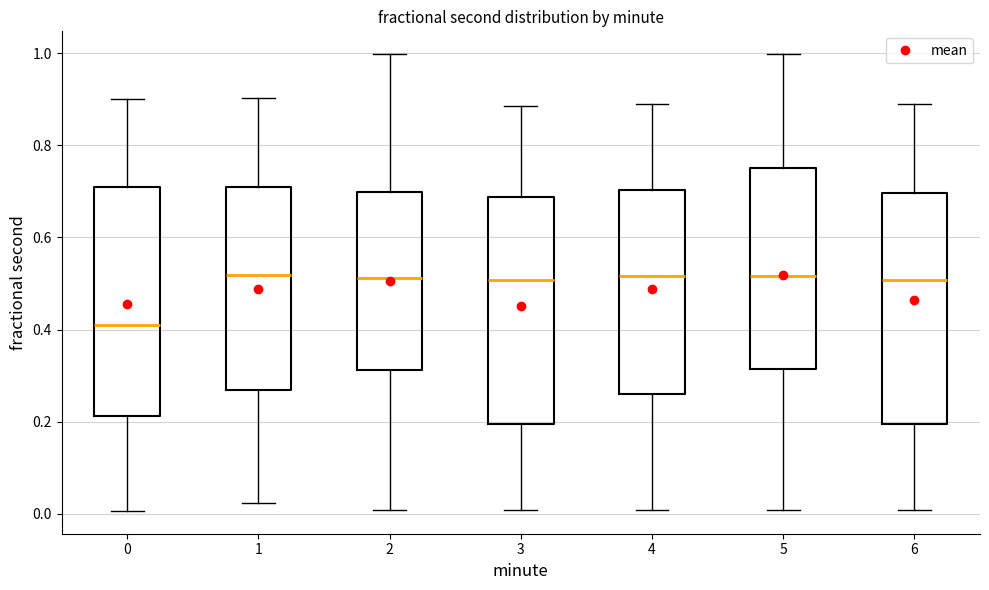

Reading left to right, transcribe this box plot: for each box, give where its median line is, the range the box spans, and where its two whiskers end, as read against the y-axis. The values are not printed on the chart, so give them approximately, as read against the axis.

0: median 0.42, box 0.22 to 0.70, whiskers 0.00 to 0.90
1: median 0.52, box 0.26 to 0.70, whiskers 0.02 to 0.90
2: median 0.52, box 0.32 to 0.70, whiskers 0.00 to 1.00
3: median 0.50, box 0.20 to 0.68, whiskers 0.00 to 0.88
4: median 0.52, box 0.26 to 0.70, whiskers 0.00 to 0.88
5: median 0.52, box 0.32 to 0.76, whiskers 0.00 to 1.00
6: median 0.50, box 0.20 to 0.70, whiskers 0.00 to 0.88